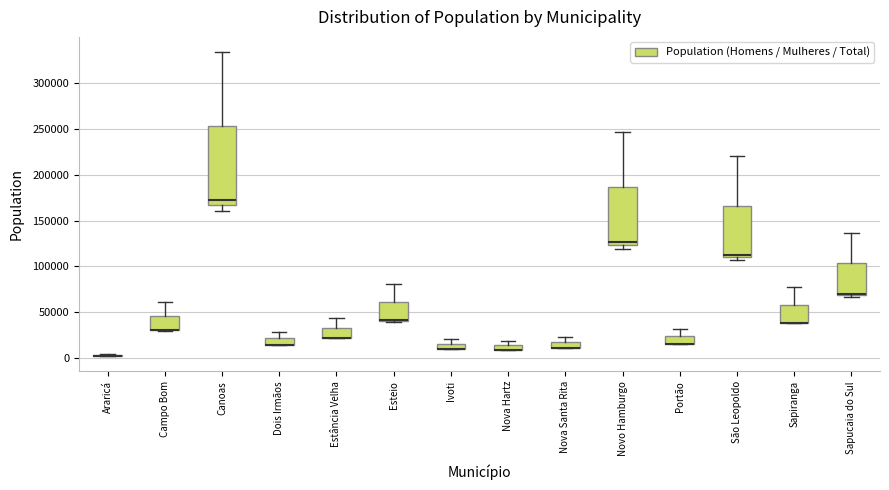

Where is the upper edge of the box for Ivoti on the y-axis? The values are not printed on the chart, so give them approximately, as read against the axis.

15000